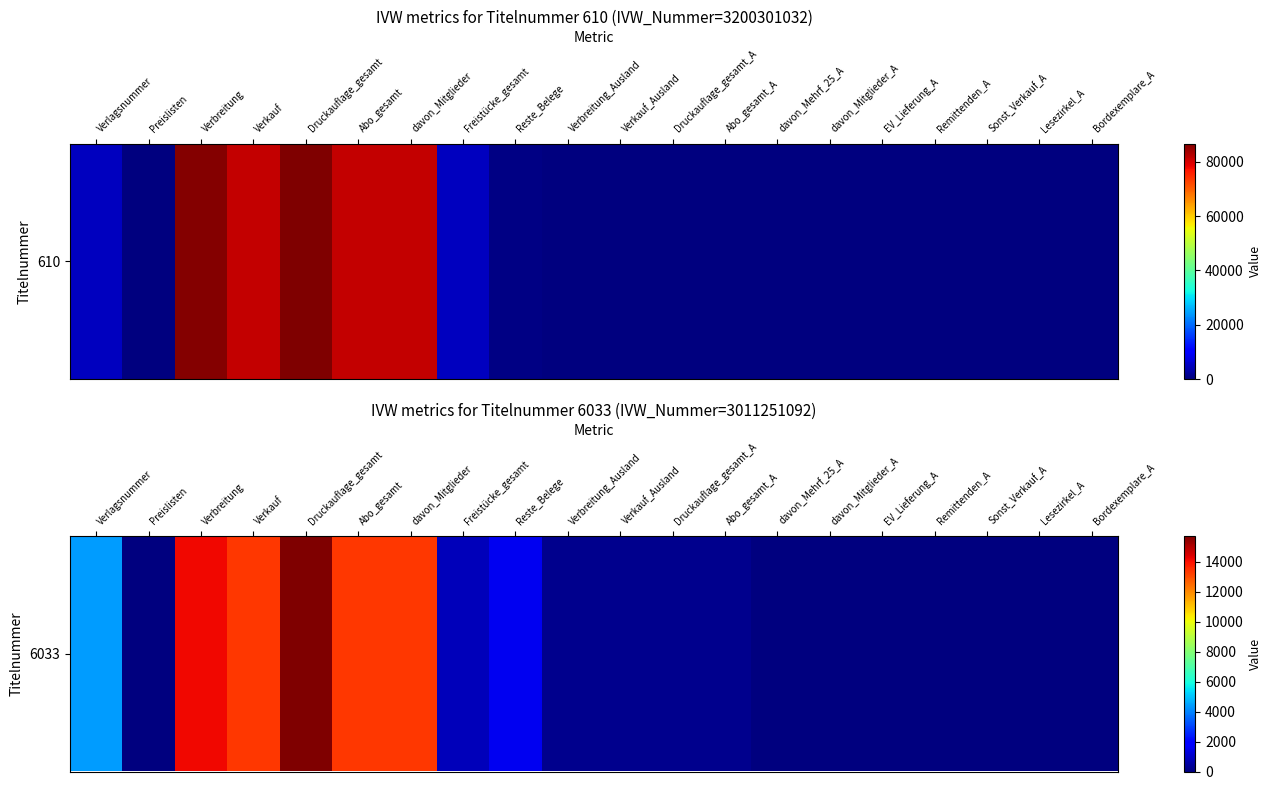

What value does the data have at Freistücke_gesamt, to the nearest 50?

800